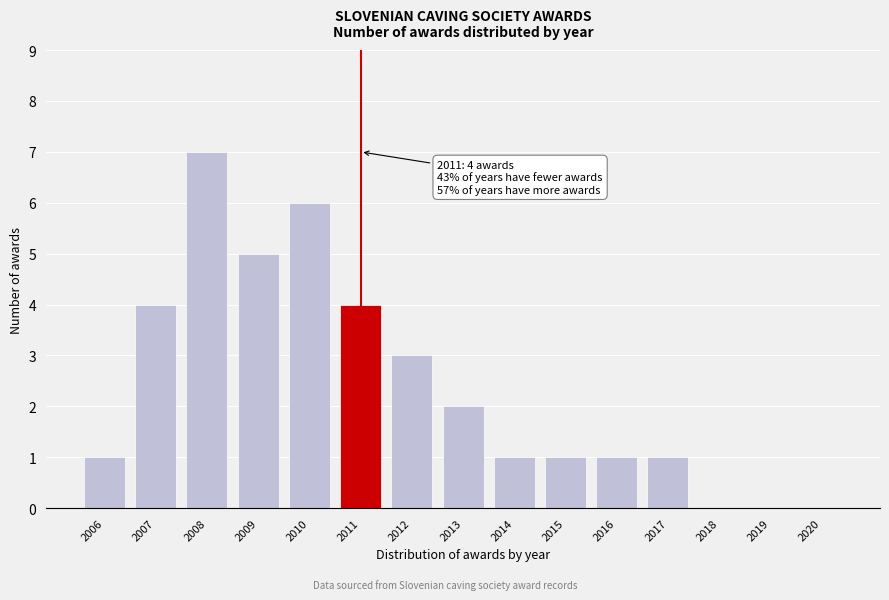

Reading left to right, list all the values displayed in this chart.

2006=1	2007=4	2008=7	2009=5	2010=6	2011=4	2012=3	2013=2	2014=1	2015=1	2016=1	2017=1	2018=0	2019=0	2020=0